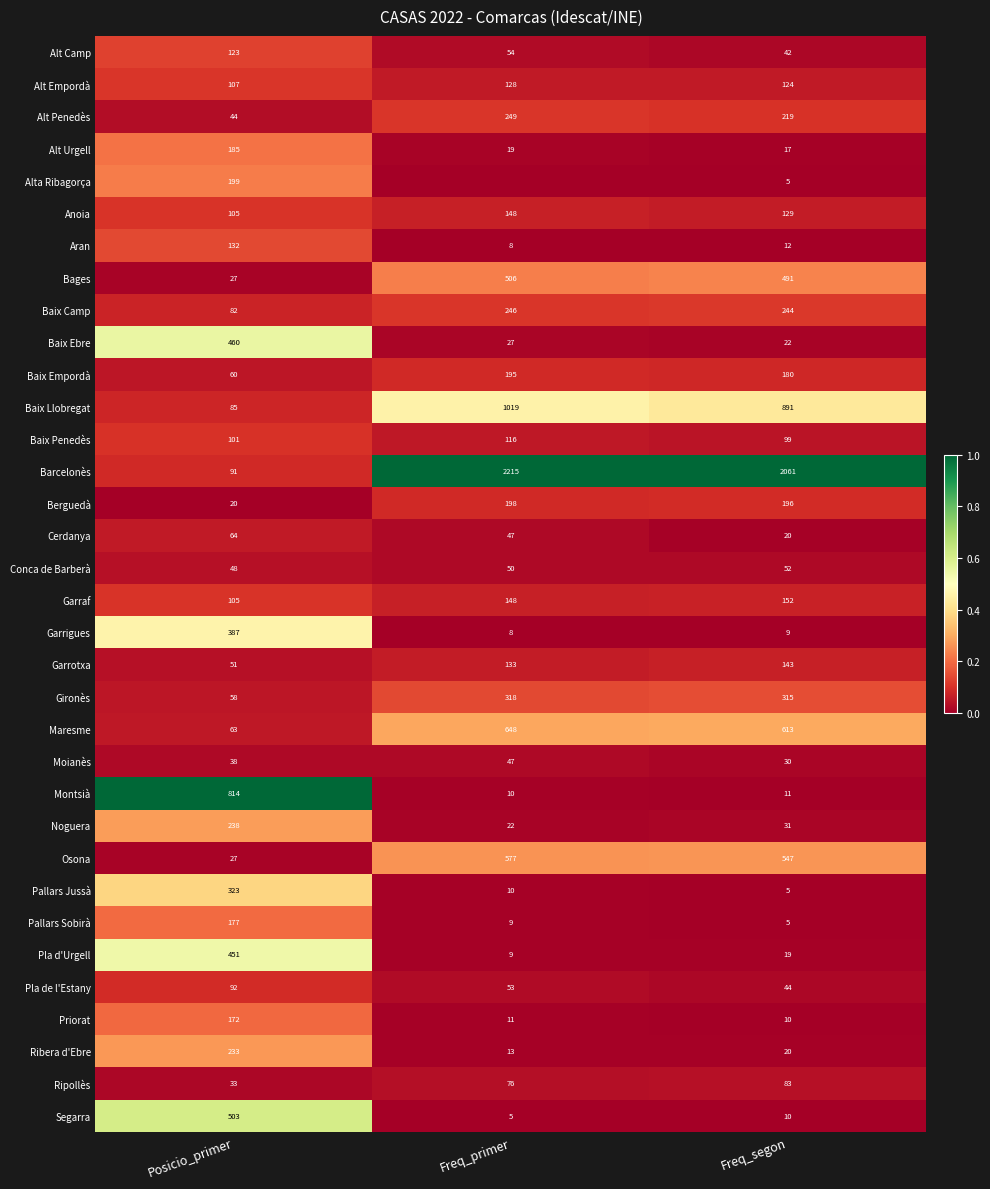

Is it true that Alta Ribagorça equals 5 at Freq_segon?

True